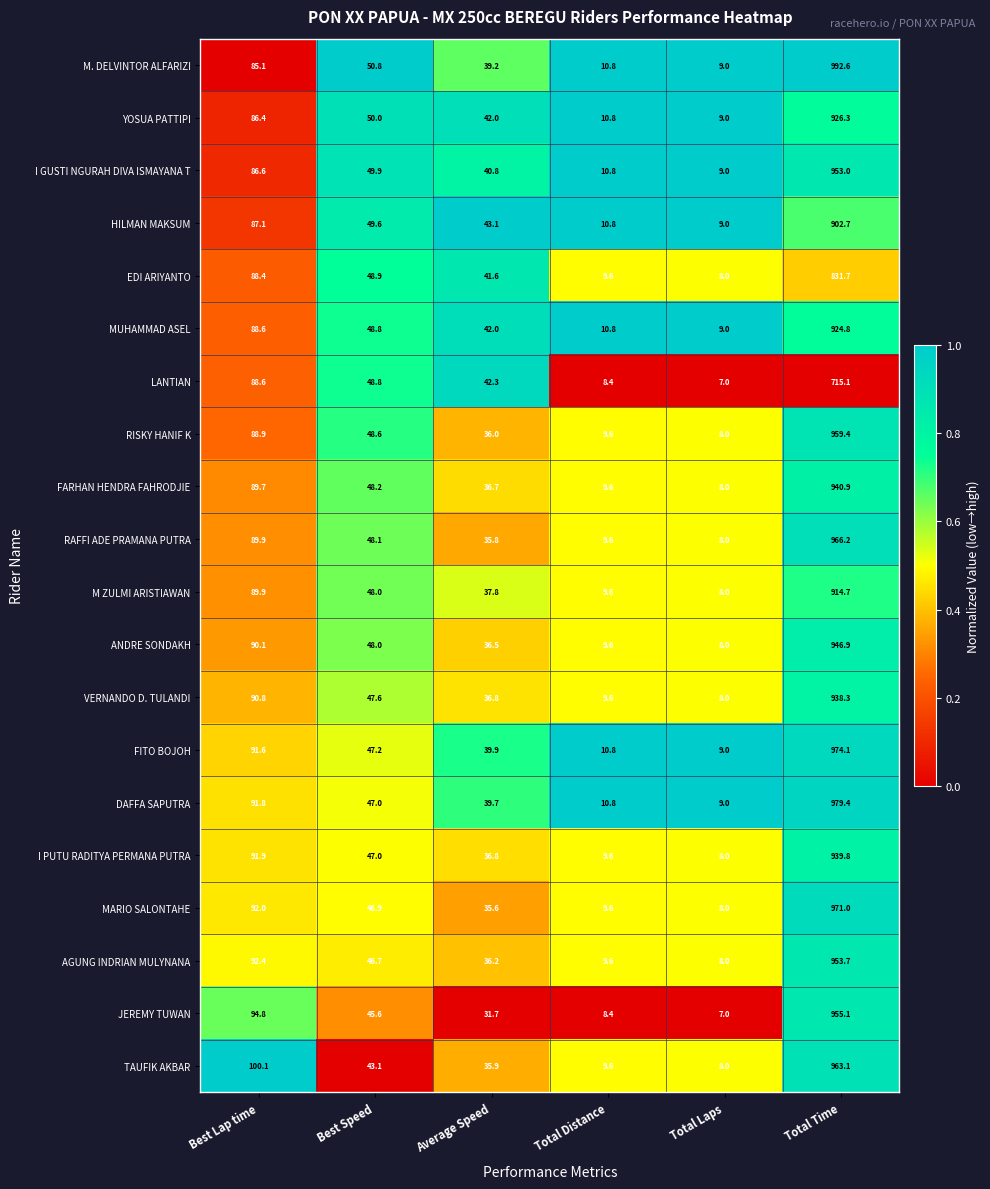

True or false: AGUNG INDRIAN MULYNANA has a value of 9.6 at Total Distance.

True